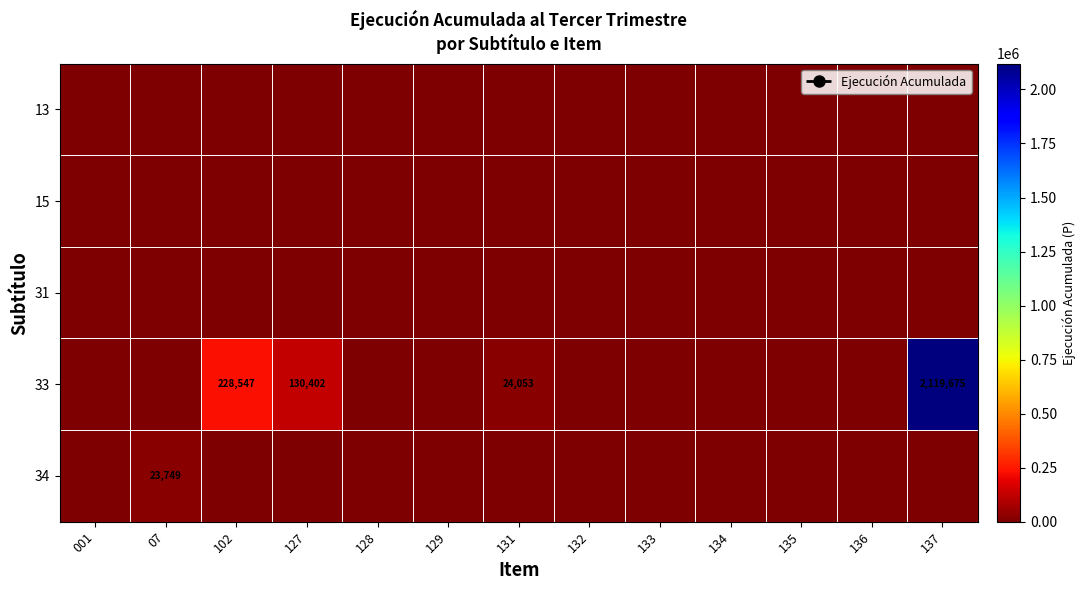

Count the number of data series in this chart.

5